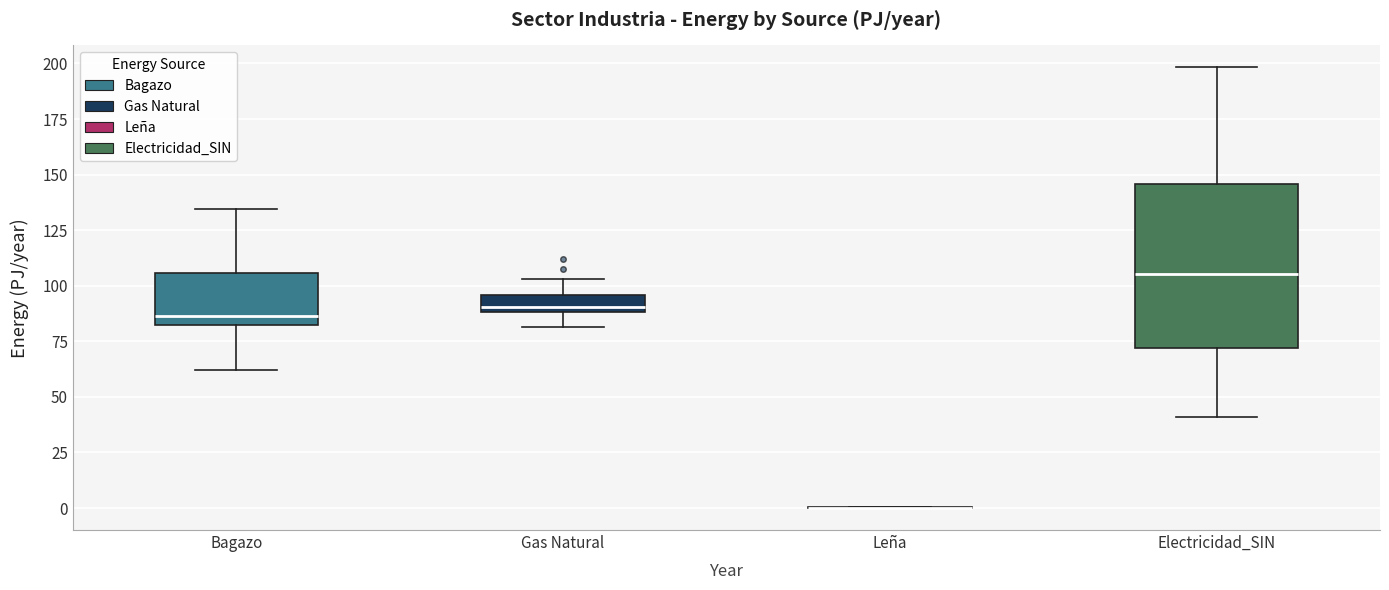

Where does the upper whisker of the box for Electricidad_SIN end on the y-axis? The values are not printed on the chart, so give them approximately, as read against the axis.

200